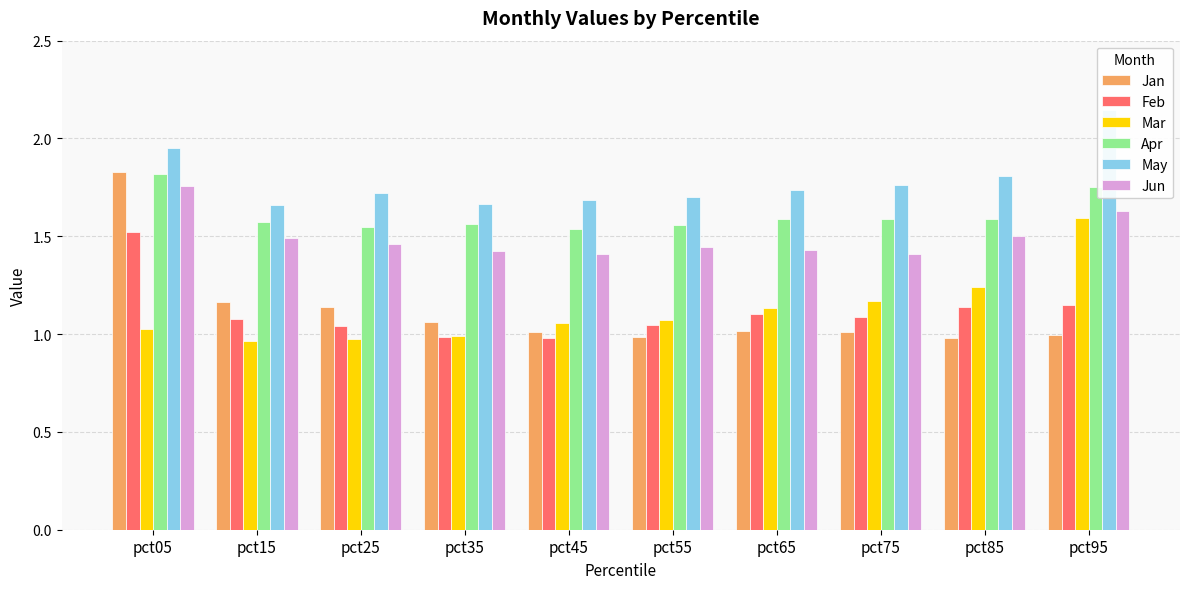

Which series has the largest range (max minus min)?

Jan